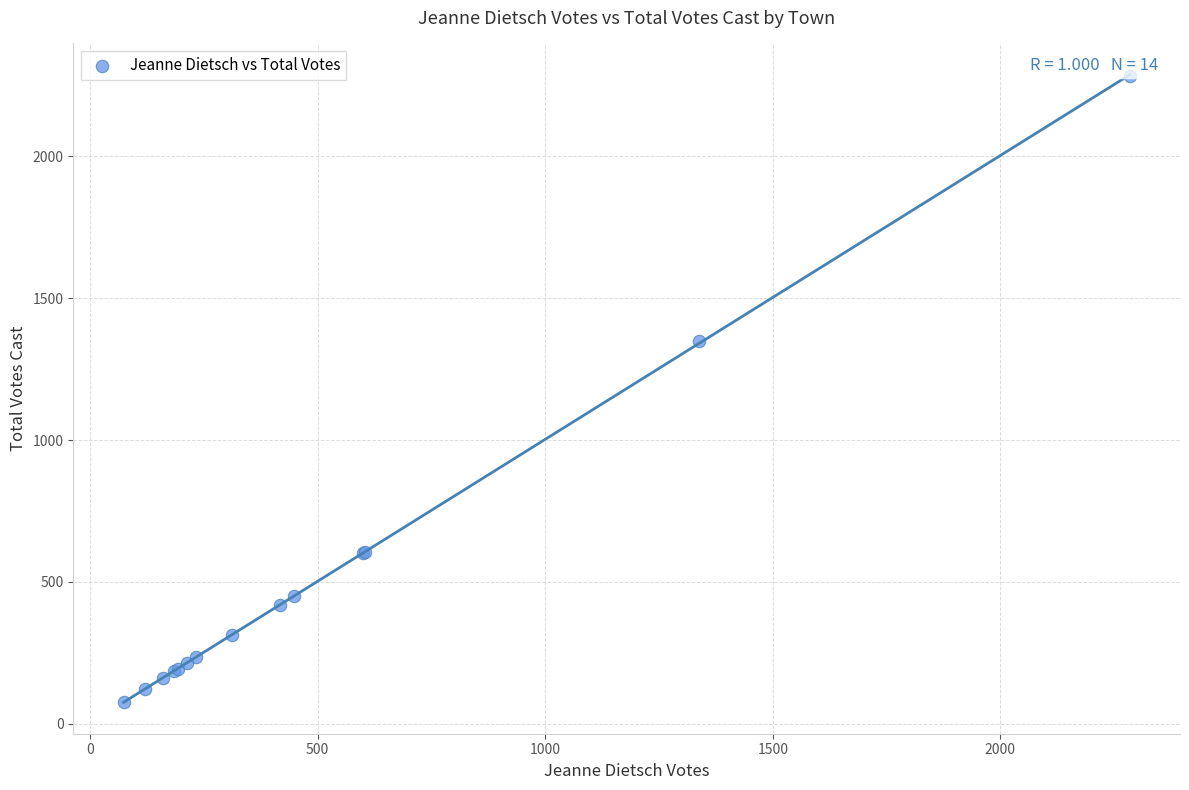

What Y value in the scatter plot is closest to 1179?

1348